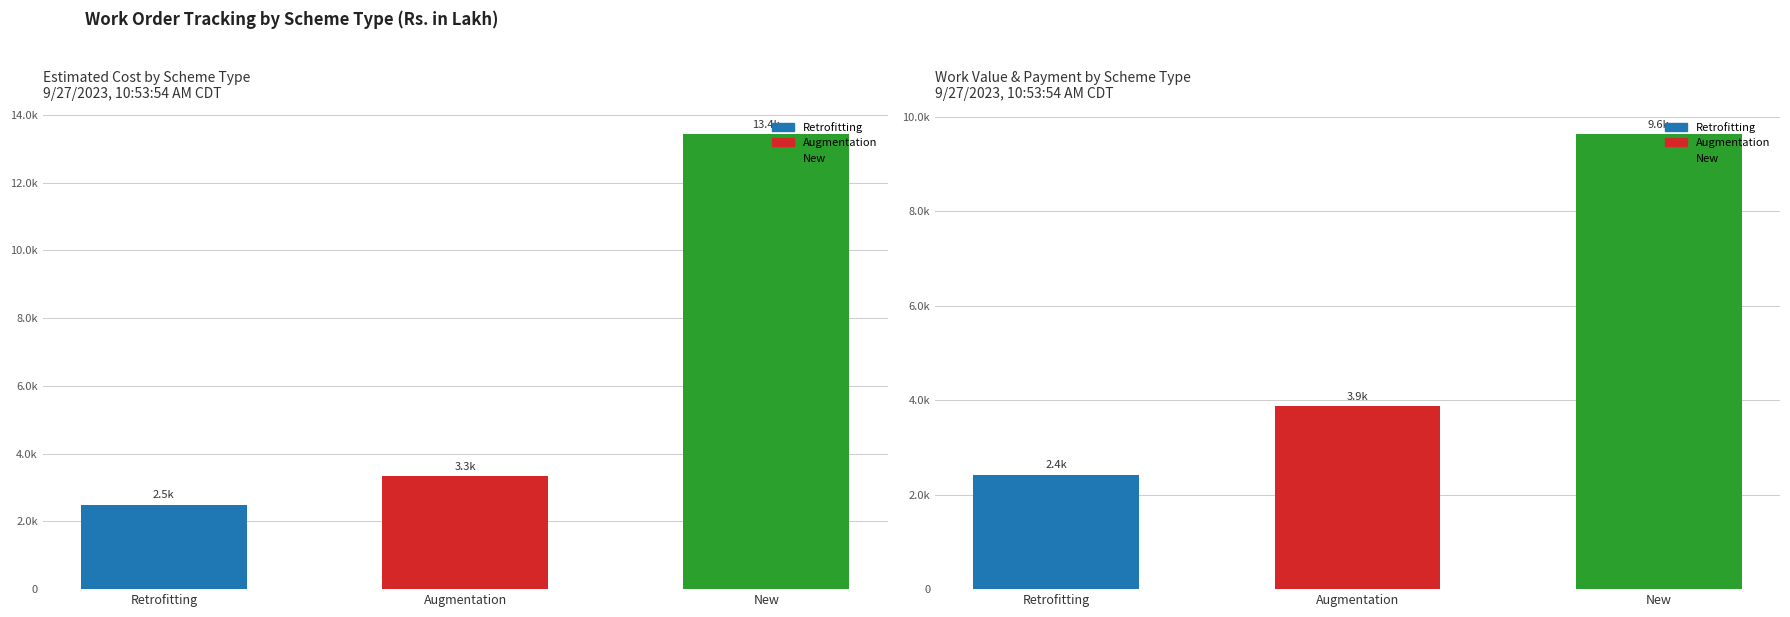

Between New and Retrofitting, which is larger?

New